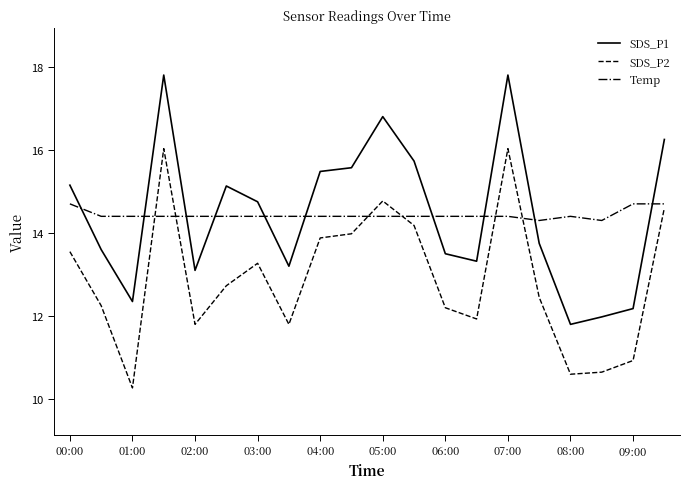

How many distinct data groups are displayed?

3